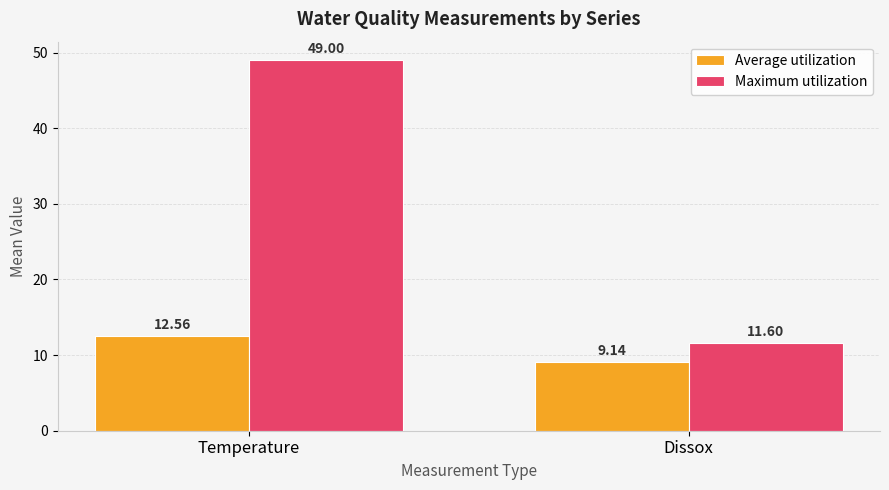

Which series has the widest spread of values?

Maximum utilization